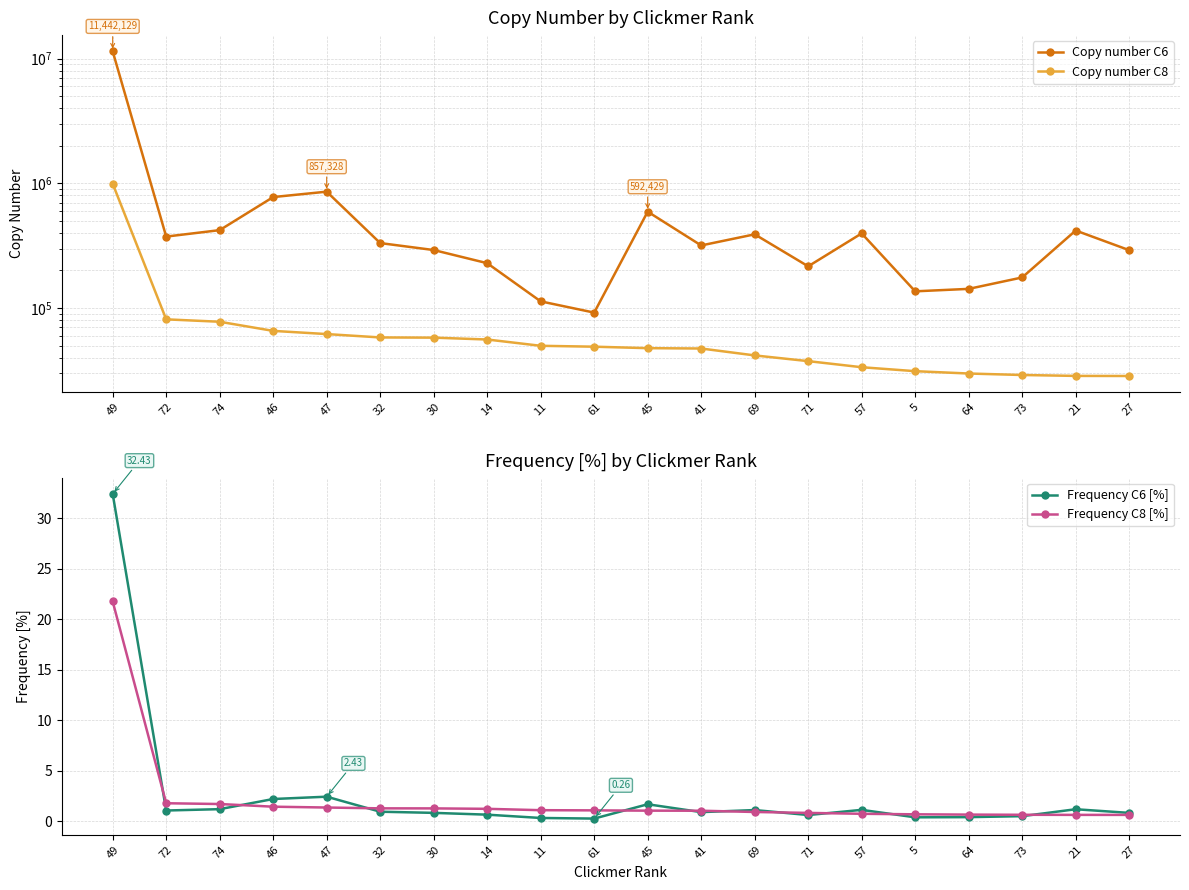

What is the lowest value of the Frequency C8 [%] series?

0.6